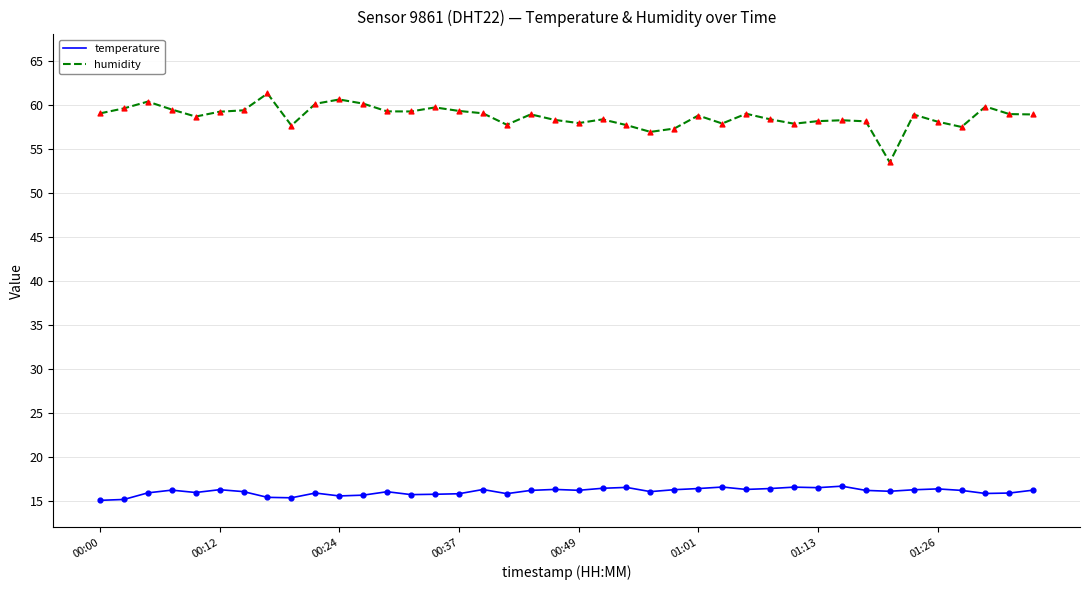

At how many categories does at least one series exceed 19?

40